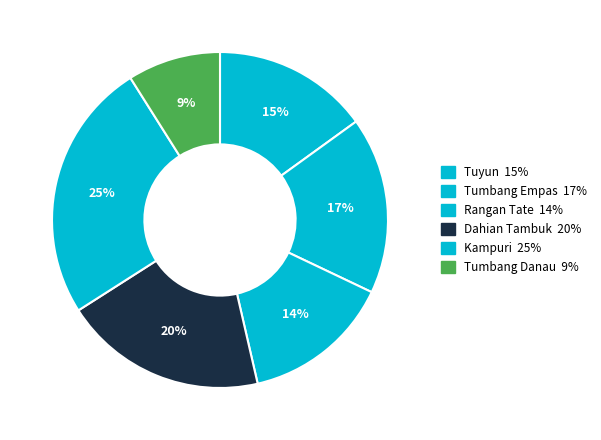

How many segments does this pie chart have?

6